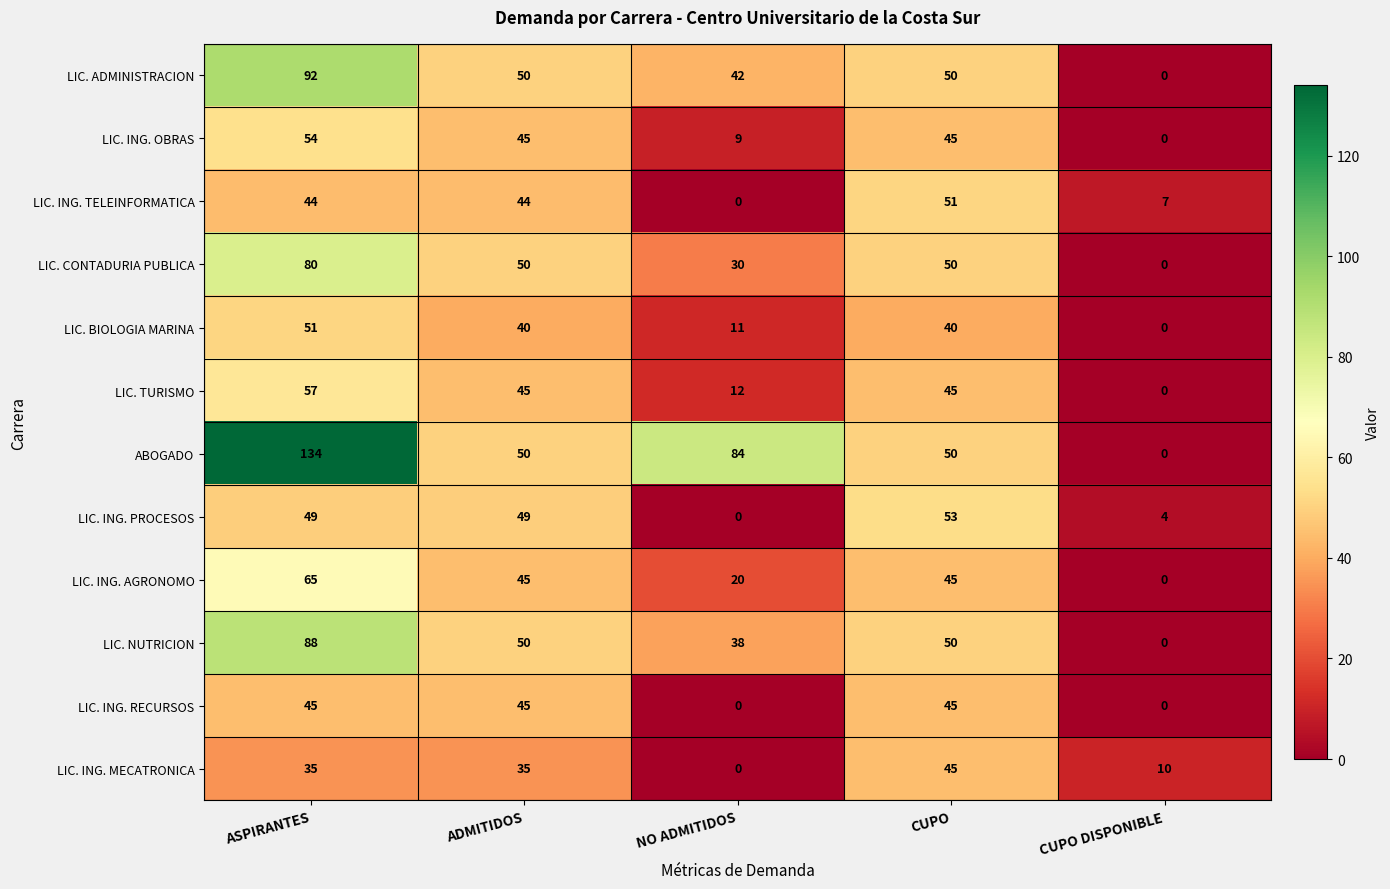

The LIC. ING. AGRONOMO series shows 45 at CUPO. True or false?

True